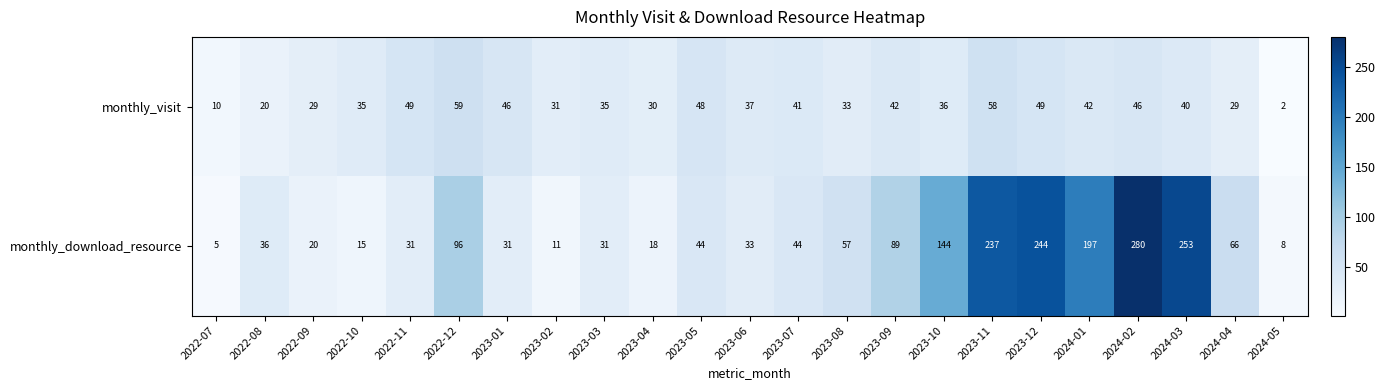

Is it true that monthly_download_resource equals 5 at 2022-07?

True